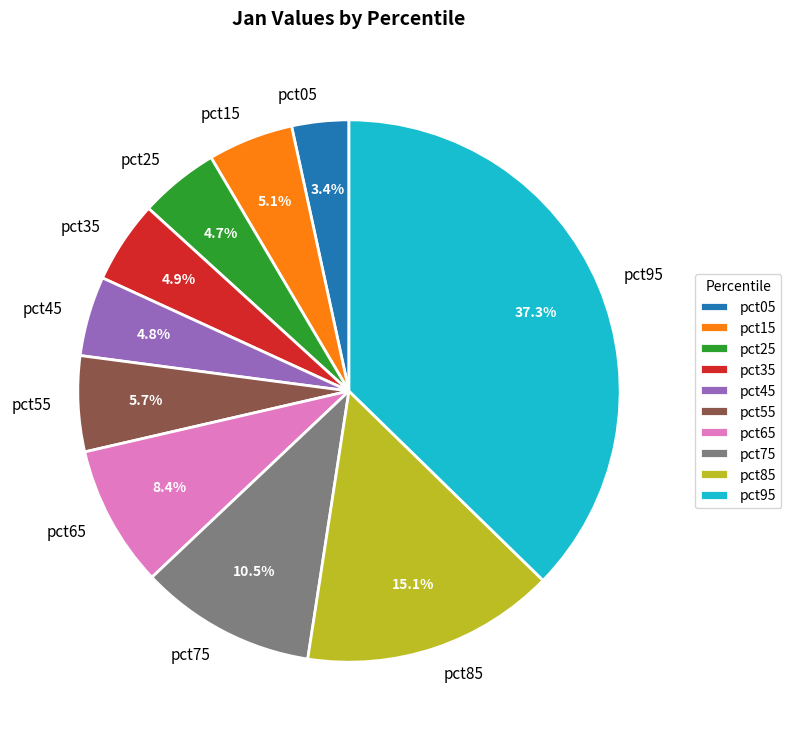

Which category has the smallest portion of the pie?

pct05